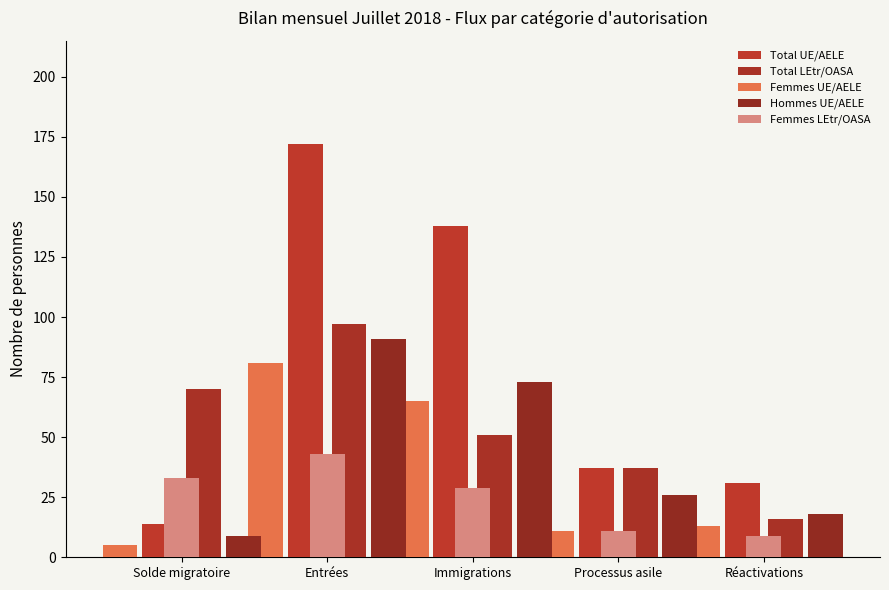

What is the approximate value of Femmes UE/AELE at Processus asile, to the nearest 10?

10